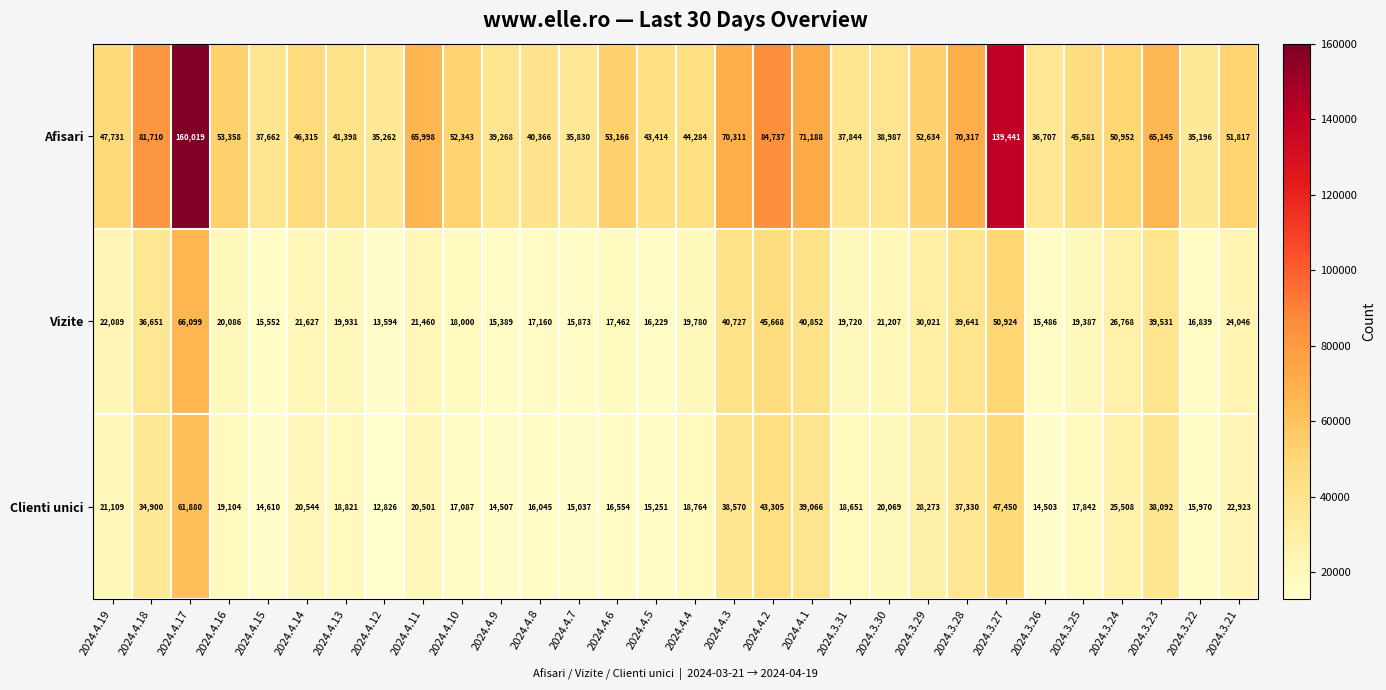

At which category is the sum across all series the highest?

2024.4.17